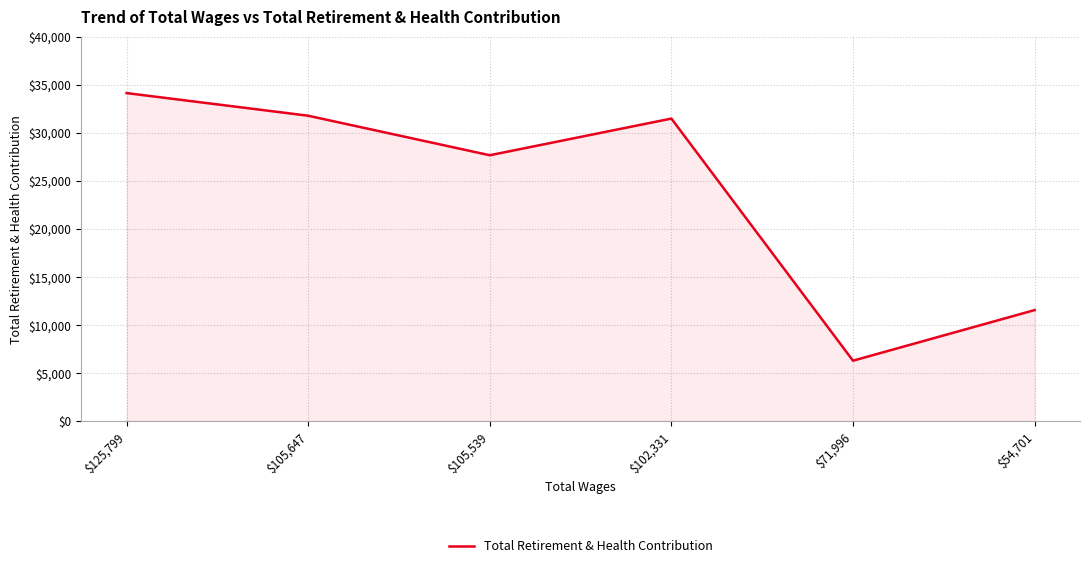

Does the chart have visible grid lines?

Yes